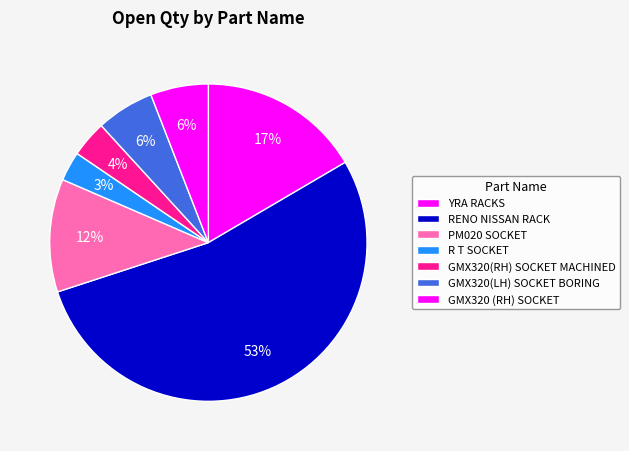

Does GMX320(RH) SOCKET MACHINED account for over 50% of the chart?

No